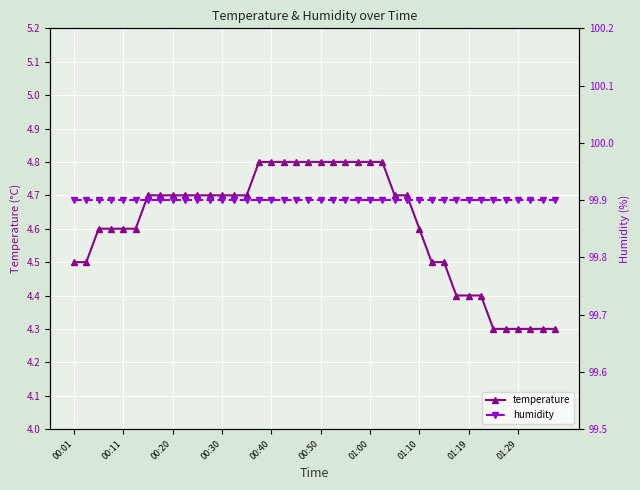

How many temperature values are between 4 and 5?

40